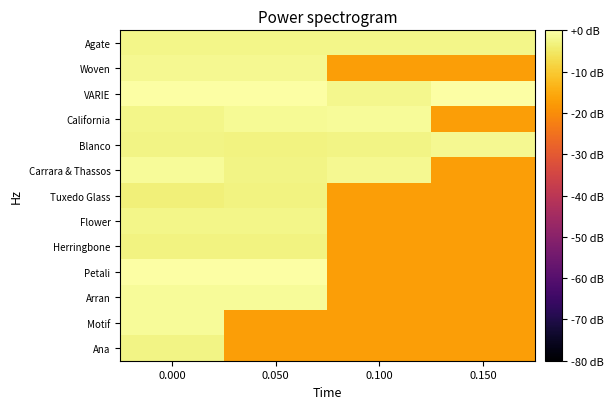

What is the spread (max minus min) of values at 0.000?

3.6